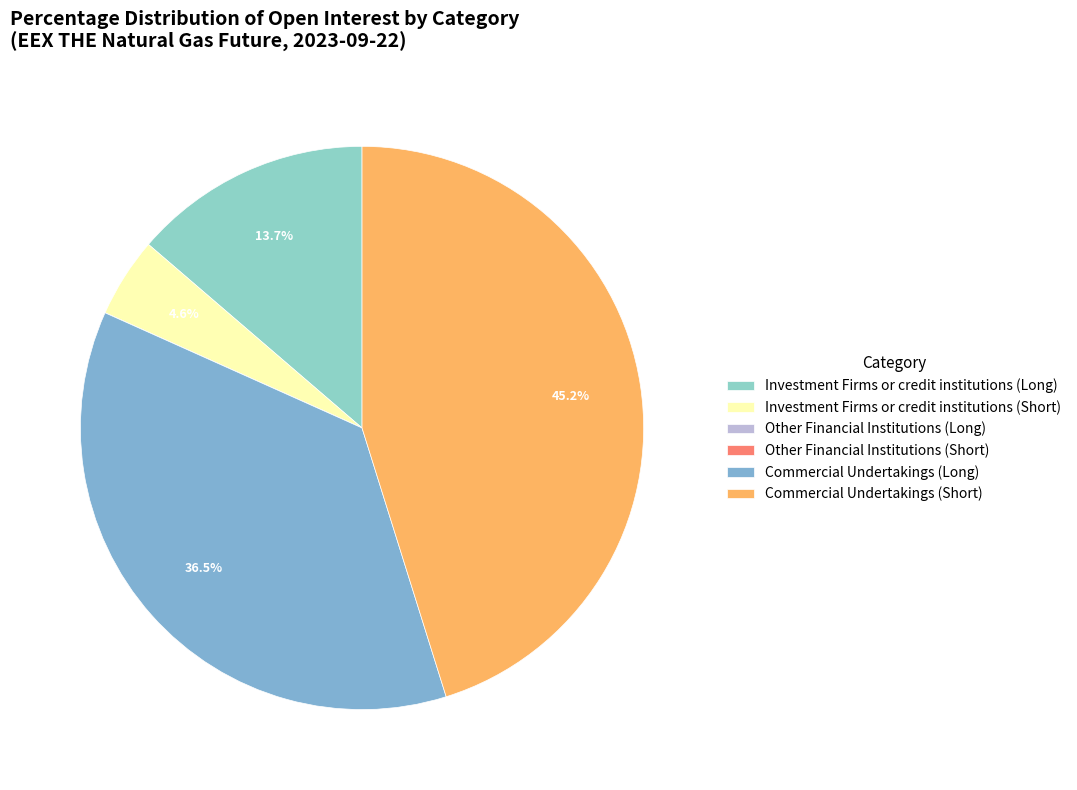

Which slice is the largest?

Commercial Undertakings (Short)